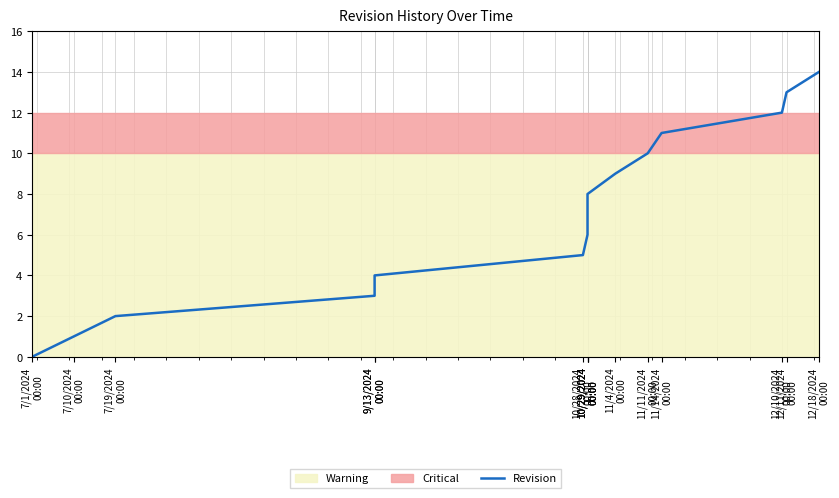

What is the label of the 5th point from the left?

9/13/2024
00:00